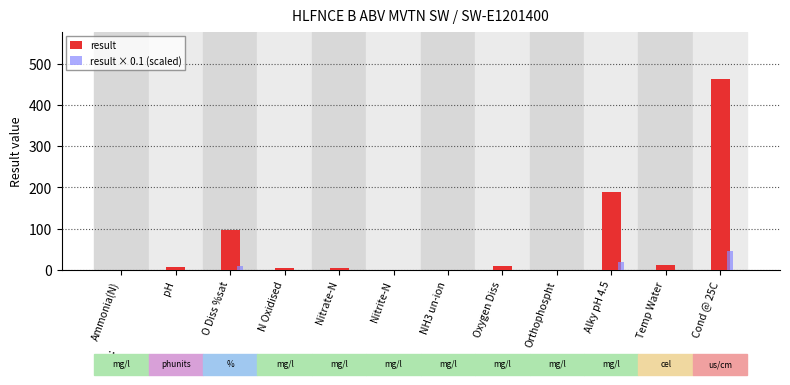

True or false: result has a value of 462.0 at Cond @ 25C.

True